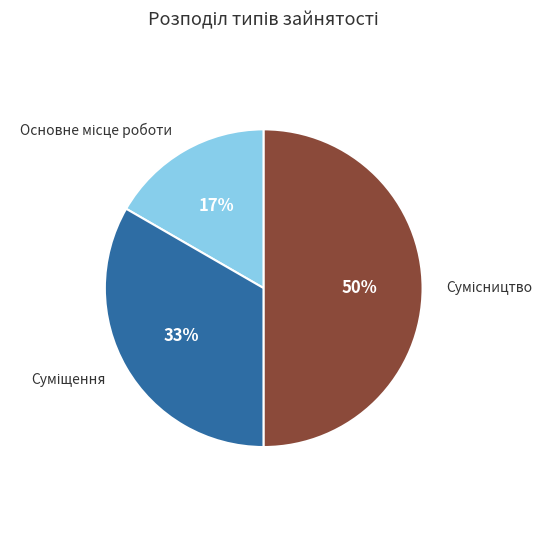

To the nearest percent, what is the average slice percentage?

33%